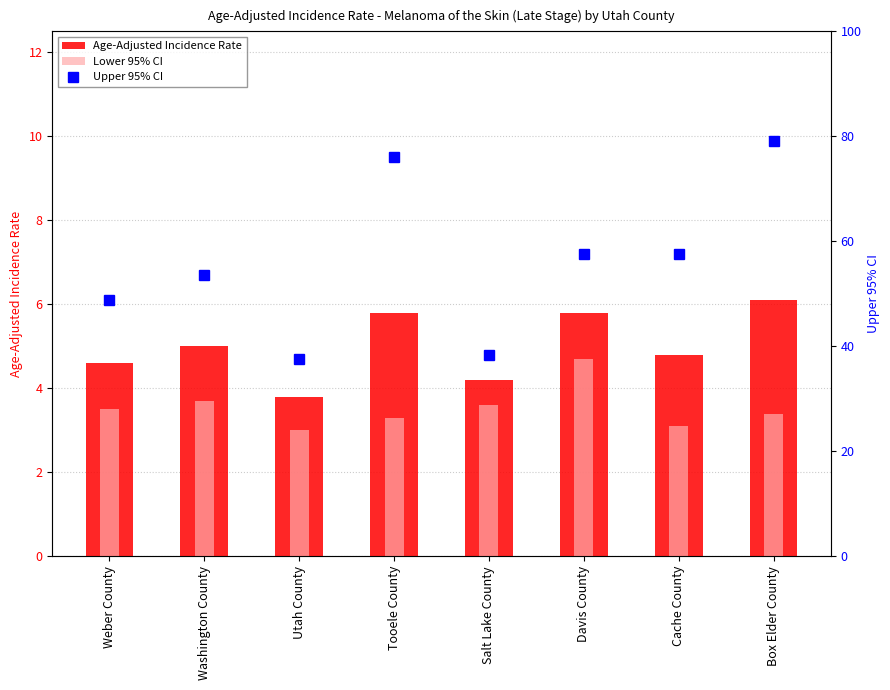

At which label does Upper 95% CI reach its peak?

Box Elder County